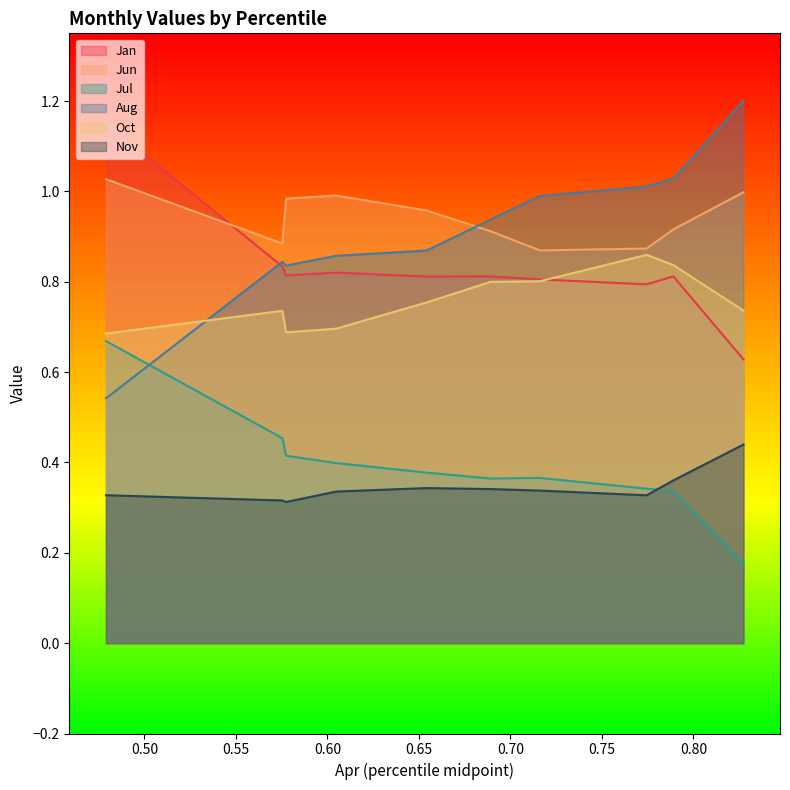

List the series in order of their peak value, lowest first.

Nov, Jul, Oct, Jun, Jan, Aug